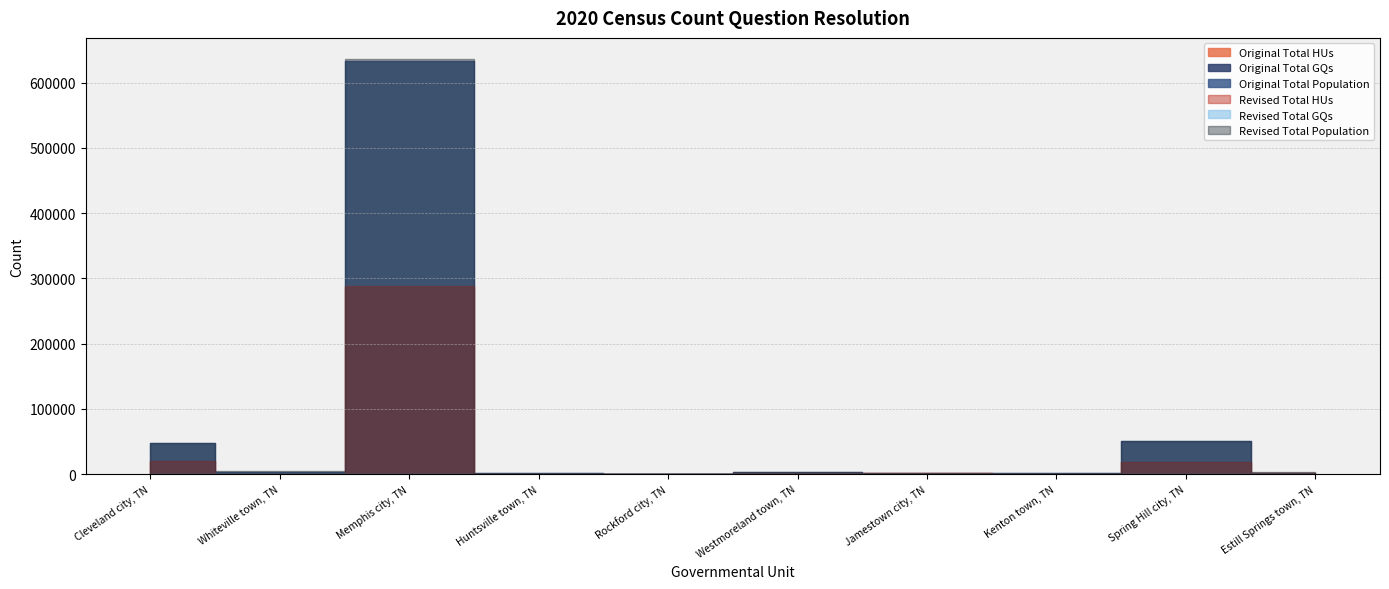

What is the label of the 6th point from the right?

Rockford city, TN